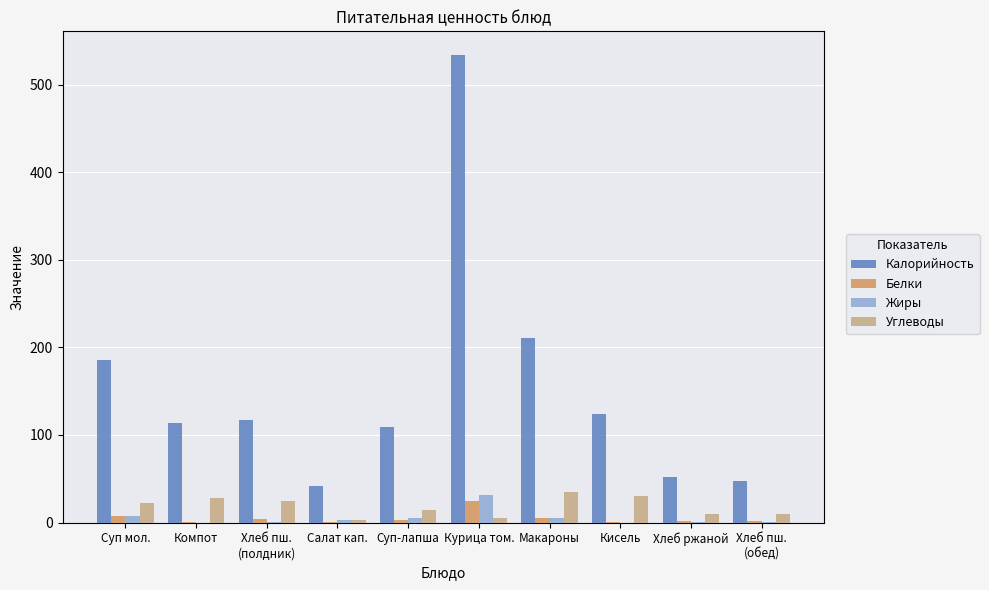

What is the sum of all Жиры values?

53.0